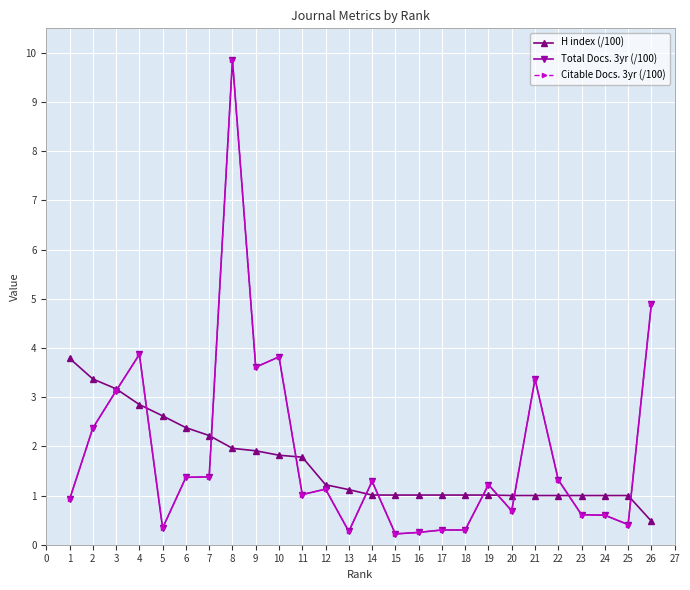

Is this an area chart (filled region under the line)?

No